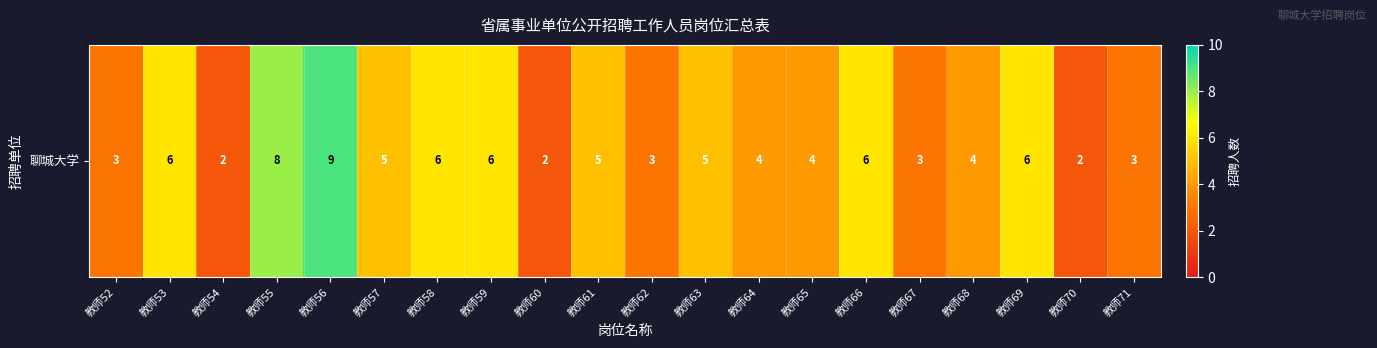

Reading right to left, list all the values displayed in this chart.

教师71=3	教师70=2	教师69=6	教师68=4	教师67=3	教师66=6	教师65=4	教师64=4	教师63=5	教师62=3	教师61=5	教师60=2	教师59=6	教师58=6	教师57=5	教师56=9	教师55=8	教师54=2	教师53=6	教师52=3